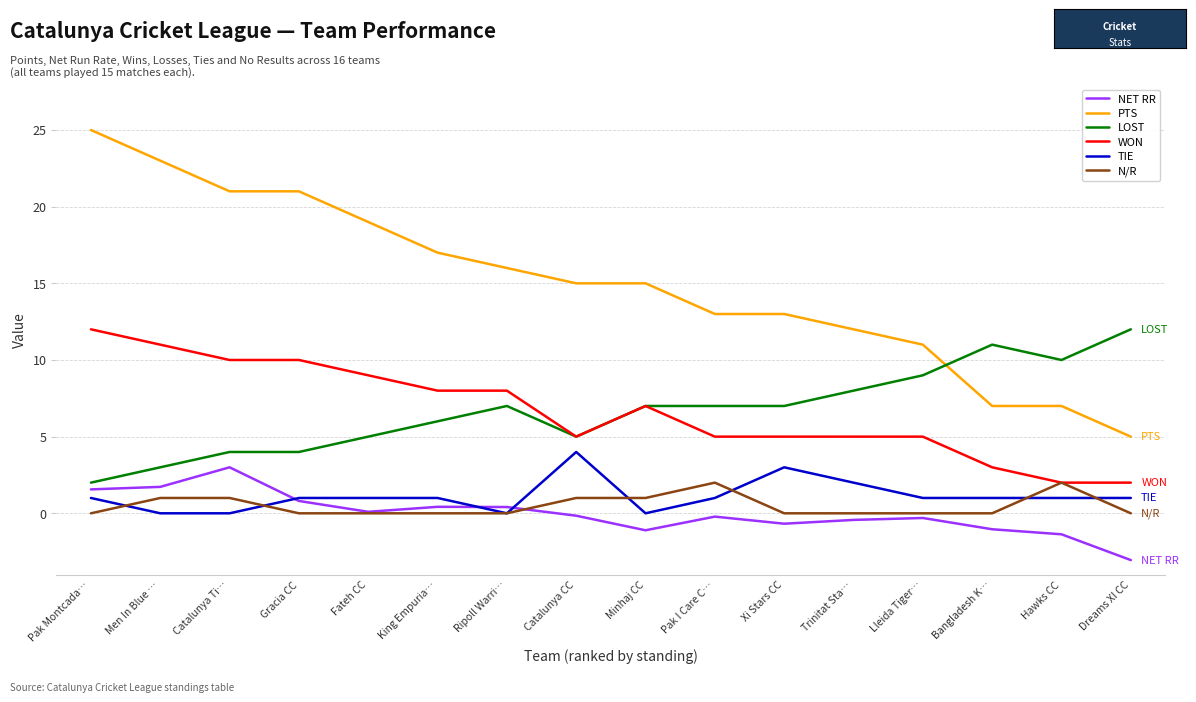

The LOST series shows 7.0 at Ripoll Warri…. True or false?

True